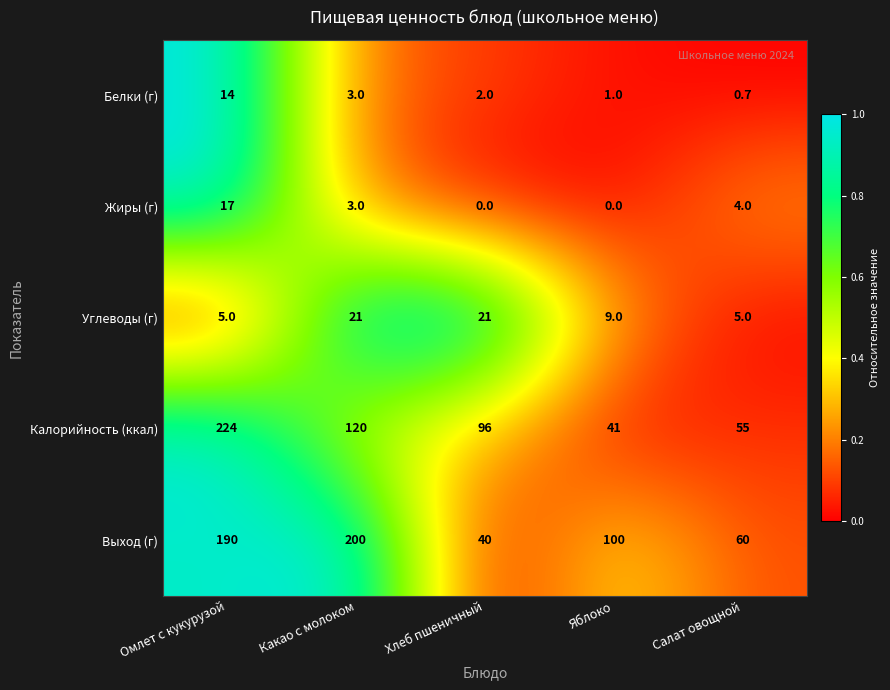

The value of Жиры (г) at Хлеб пшеничный is -10.6. True or false?

False